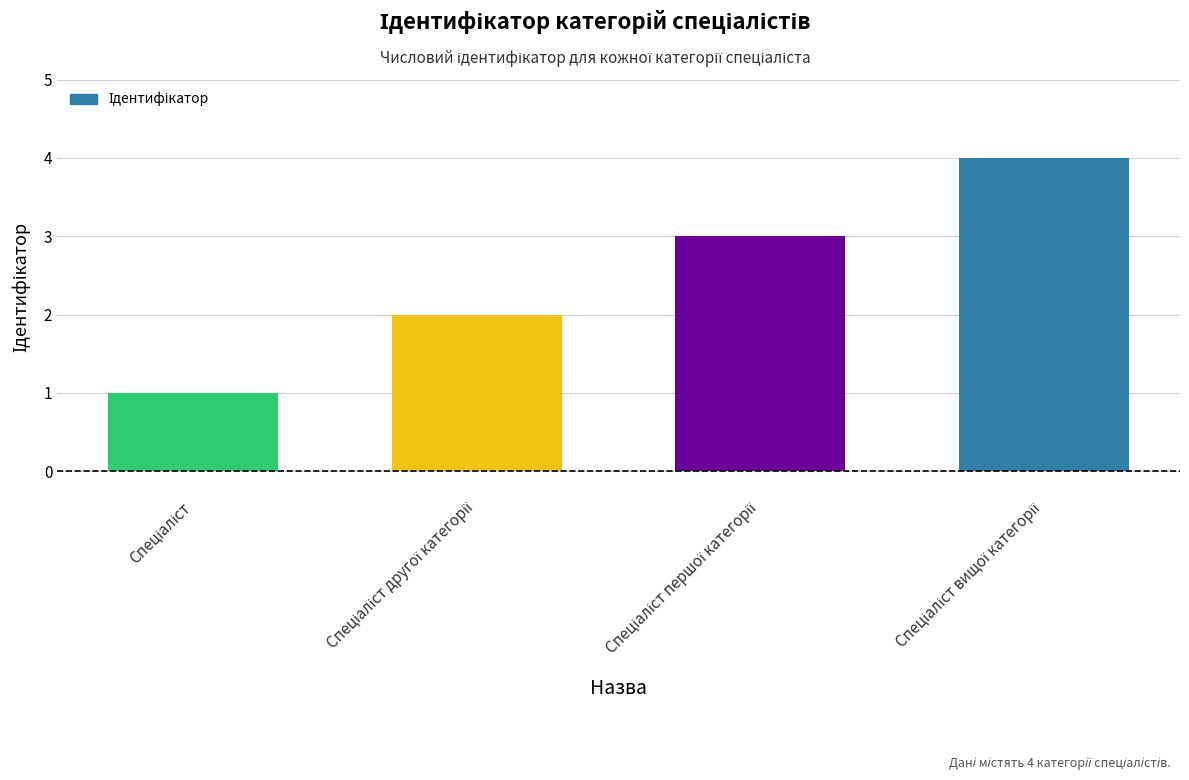

How many values are between 2 and 4?

3